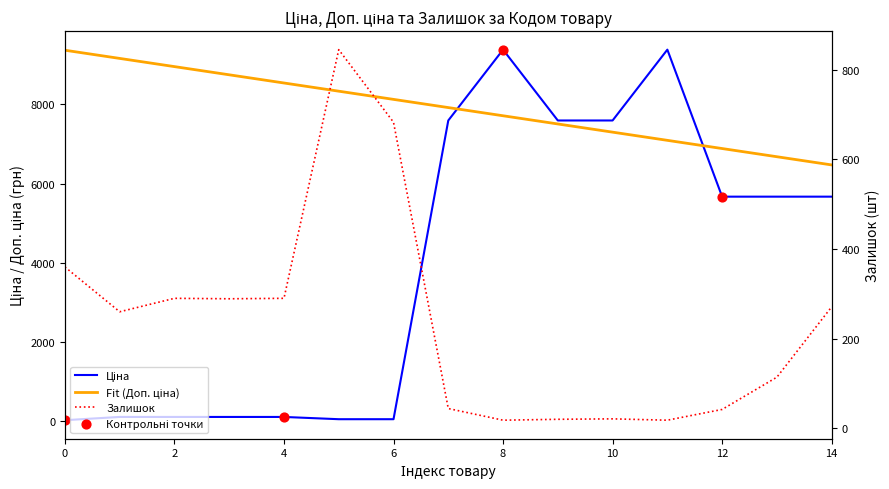

Which series has the widest spread of Y values?

Ціна